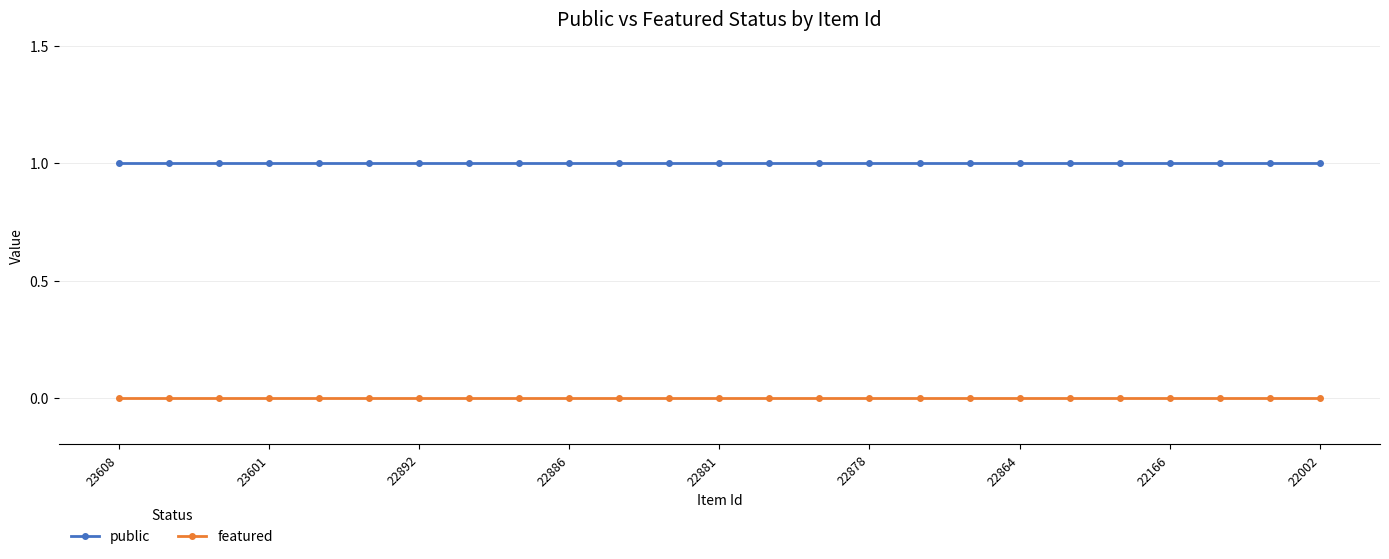

Reading right to left, extract all data points from this chart.

public: 1	1	1	1	1	1	1	1	1	1	1	1	1	1	1	1	1	1	1	1	1	1	1	1	1
featured: 0	0	0	0	0	0	0	0	0	0	0	0	0	0	0	0	0	0	0	0	0	0	0	0	0